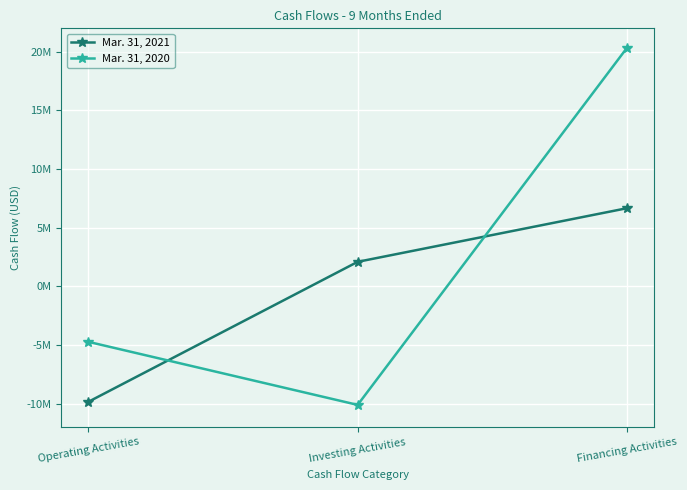

What is the total value across all series at Investing Activities?

-8015110